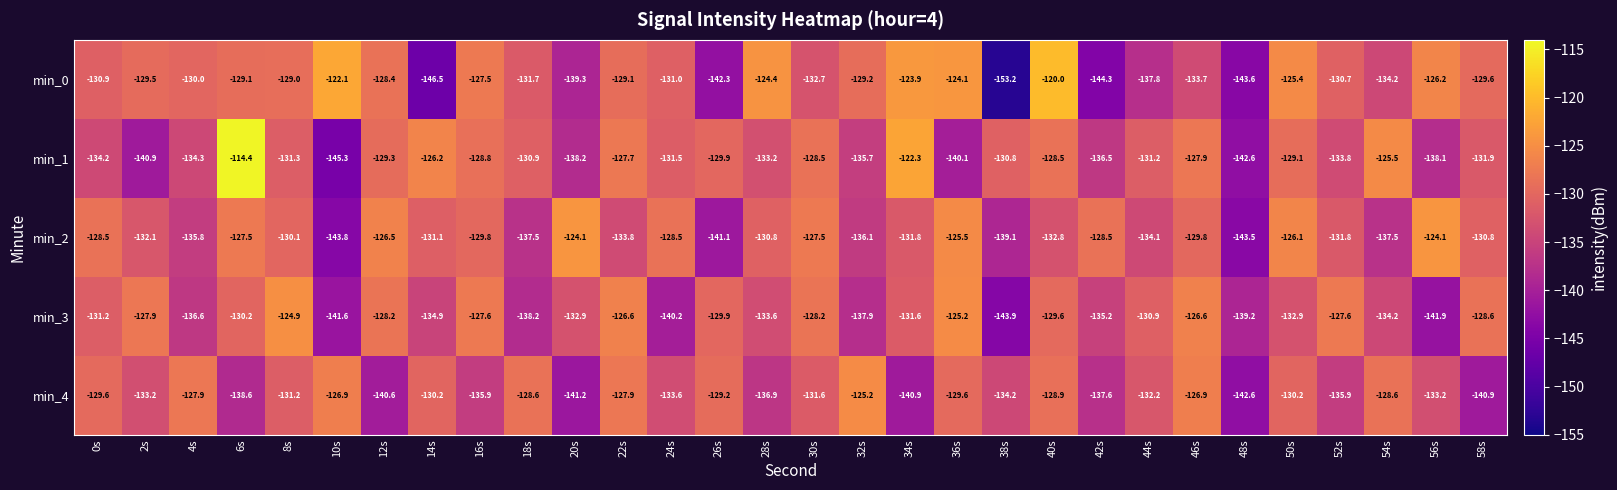

At which label is min_3 closest to -134?

54s